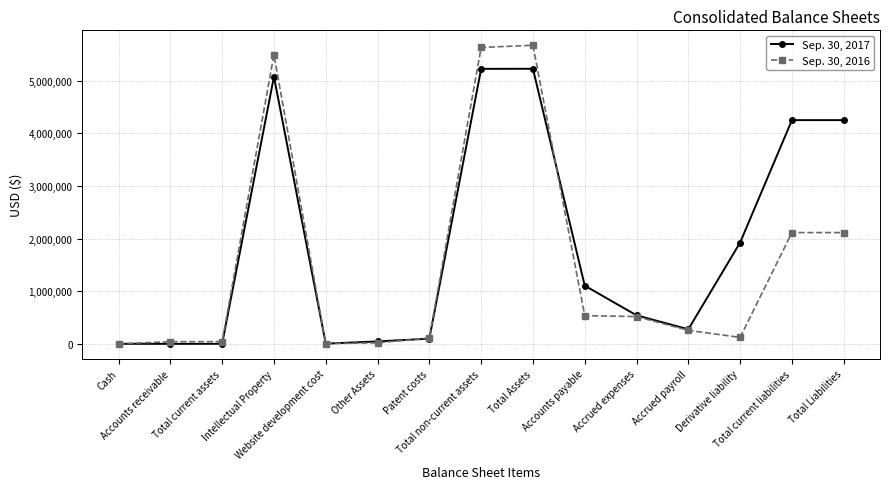

Which series has the widest spread of values?

Sep. 30, 2016